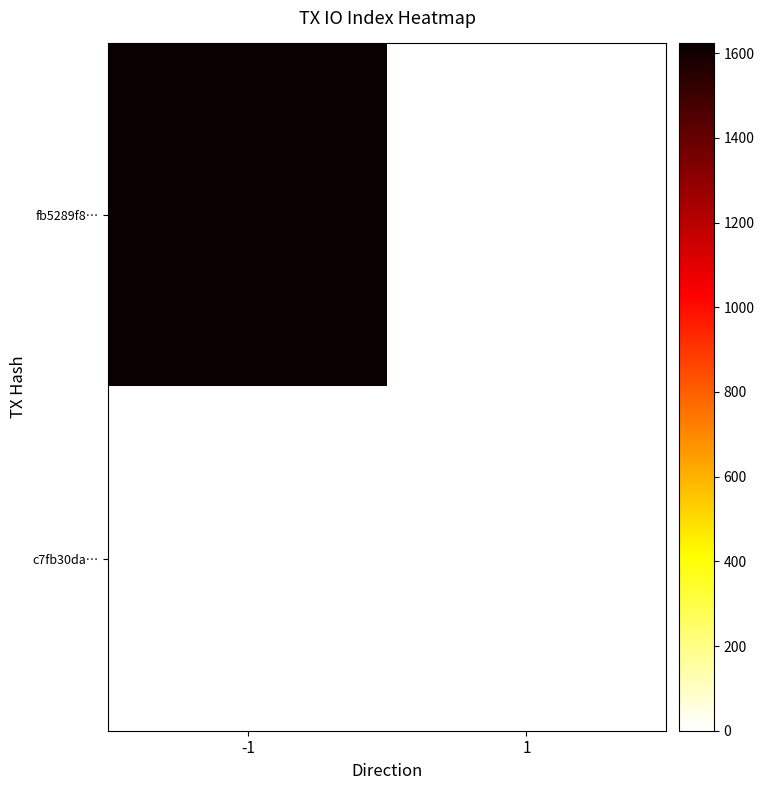

Which series changed the most between -1 and 1?

fb5289f8…